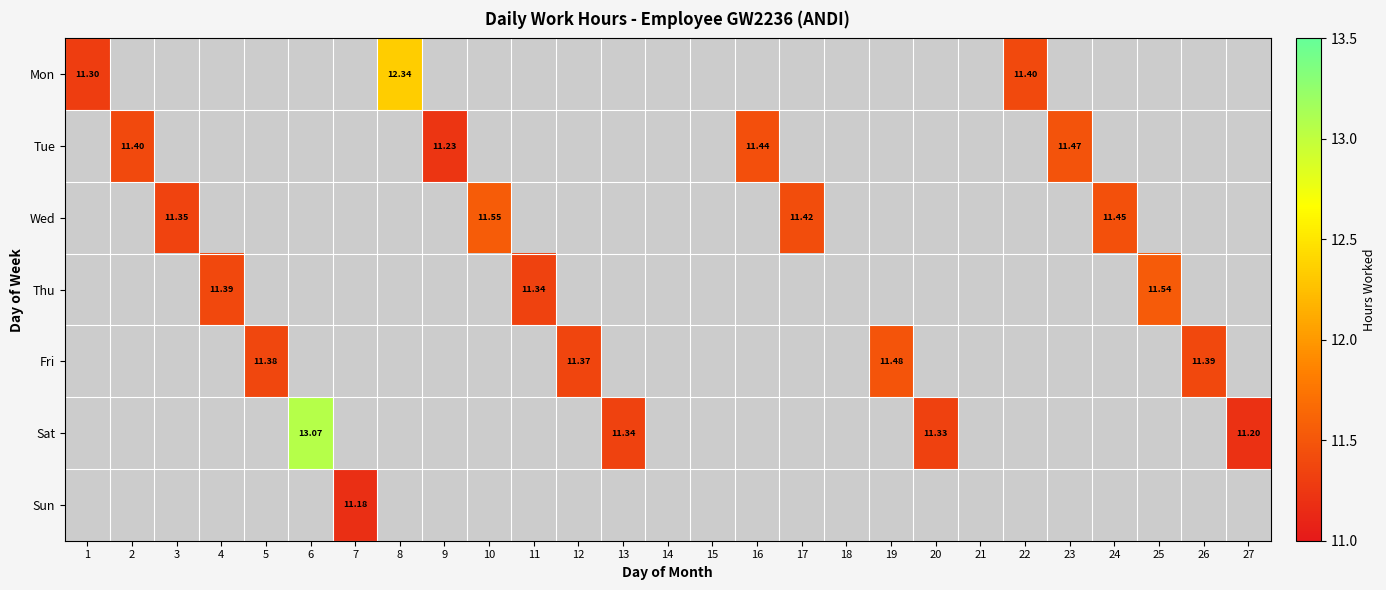

How many series are shown in this chart?

7